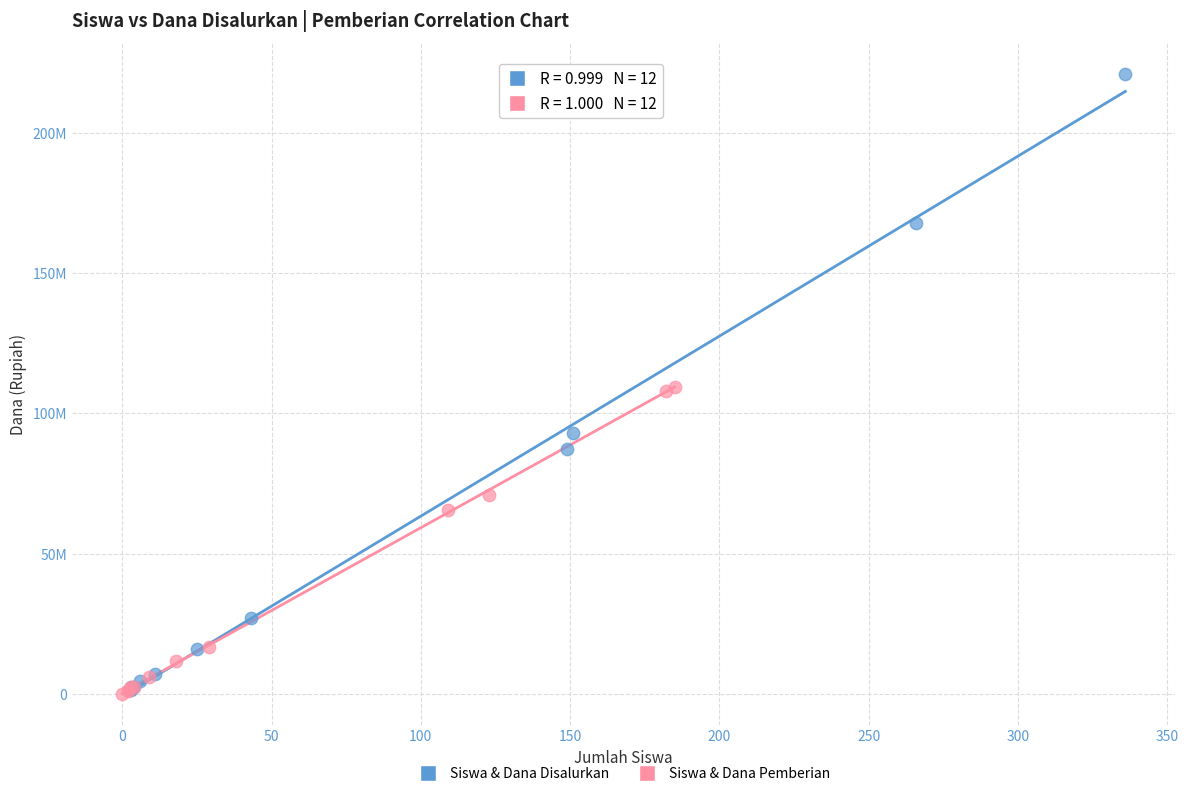

What are all the series names shown in the legend?

Siswa & Dana Disalurkan, Siswa & Dana Pemberian